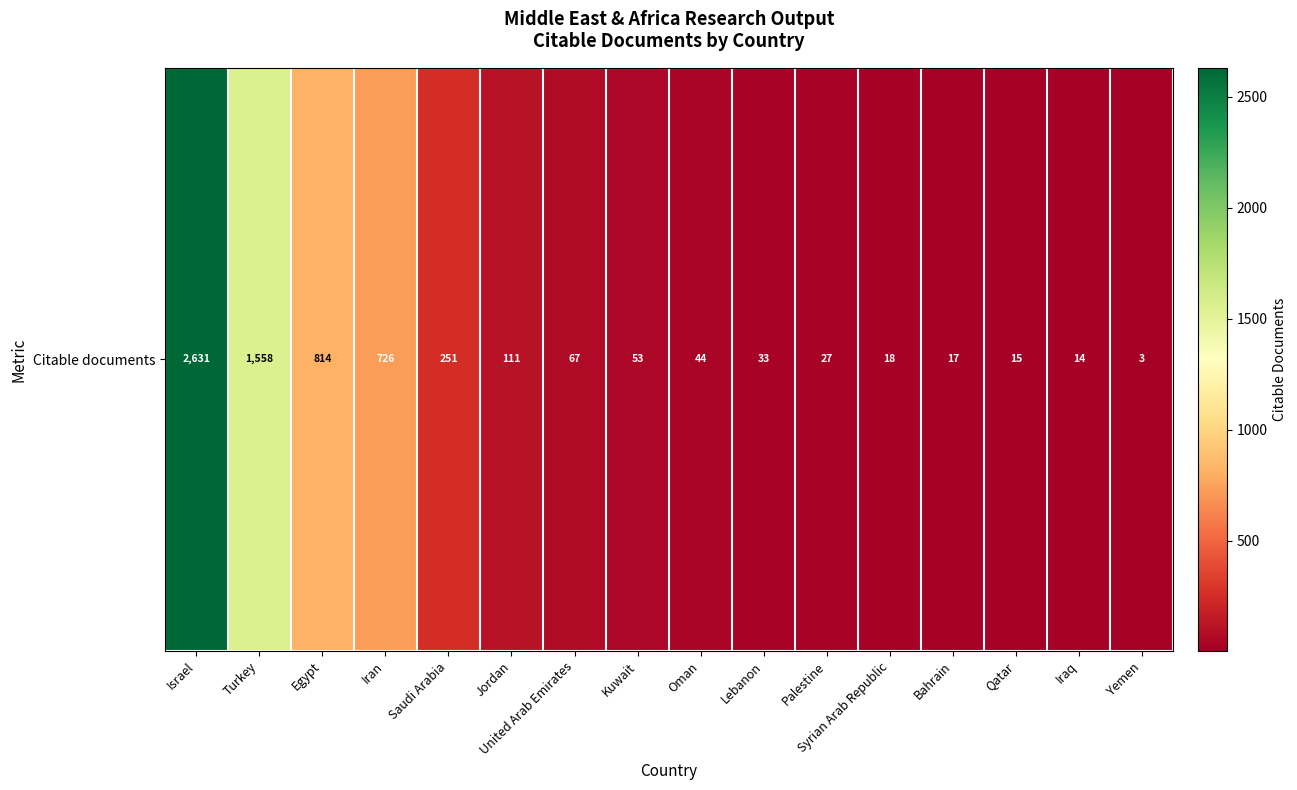

What is the greatest value displayed?

2631